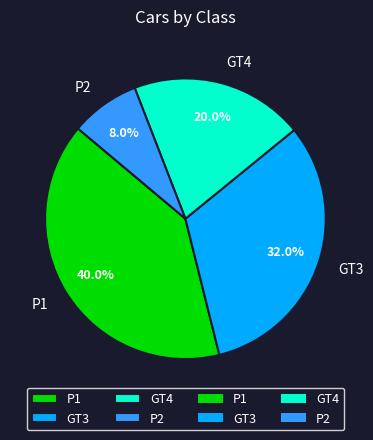

Combined, what portion of the pie is GT4 and P2?

28.0%